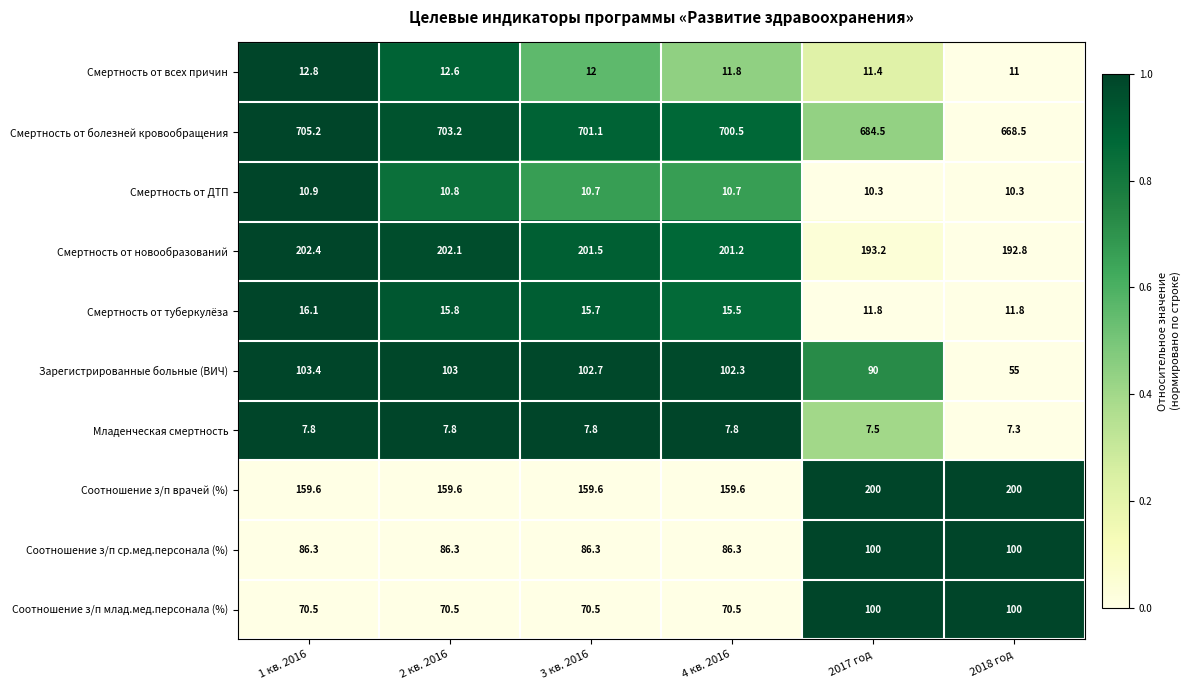

What is the difference between the Смертность от всех причин values at 2017 год and 3 кв. 2016?

0.6